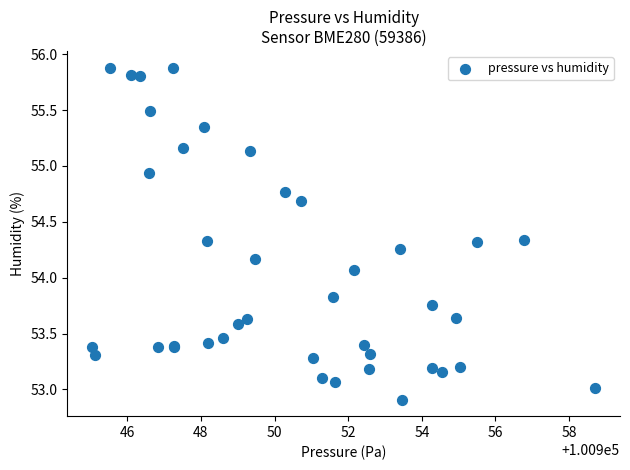

What Y value in the scatter plot is closest to 54?

54.1